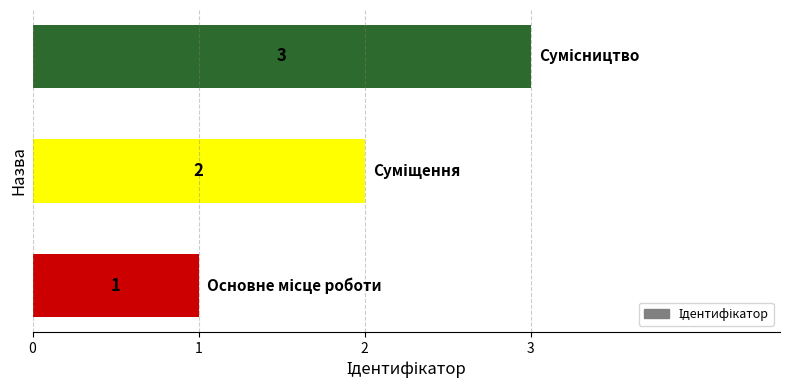

What is the greatest value displayed?

3